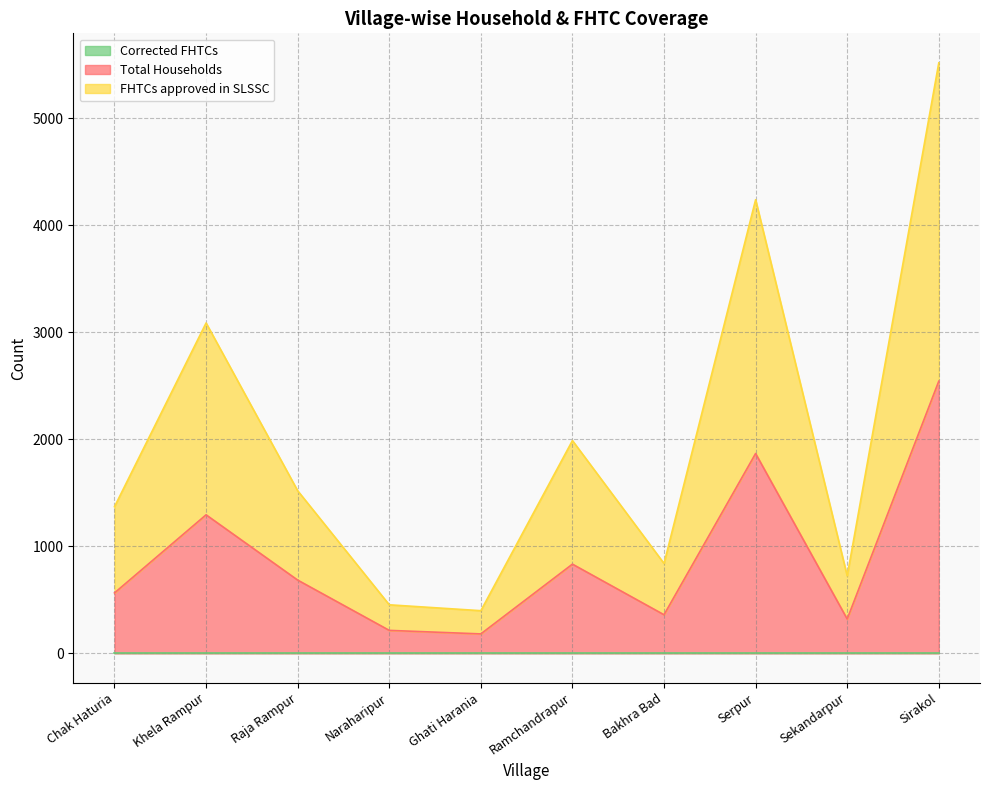

True or false: FHTCs approved in SLSSC and Total Households cross at least once.

False